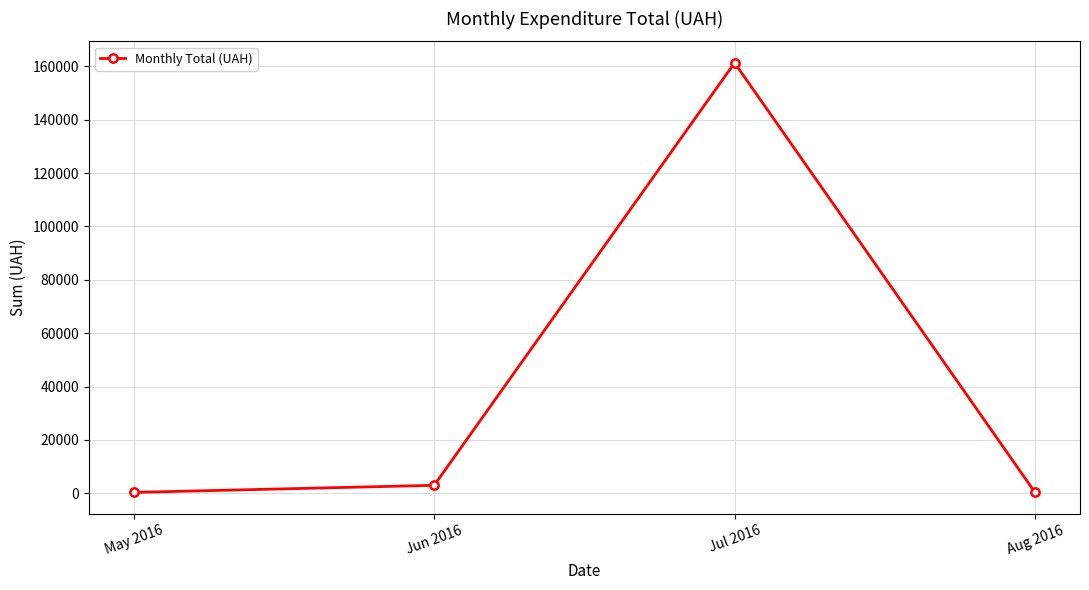

Which category has the highest value across all series?

Jul 2016